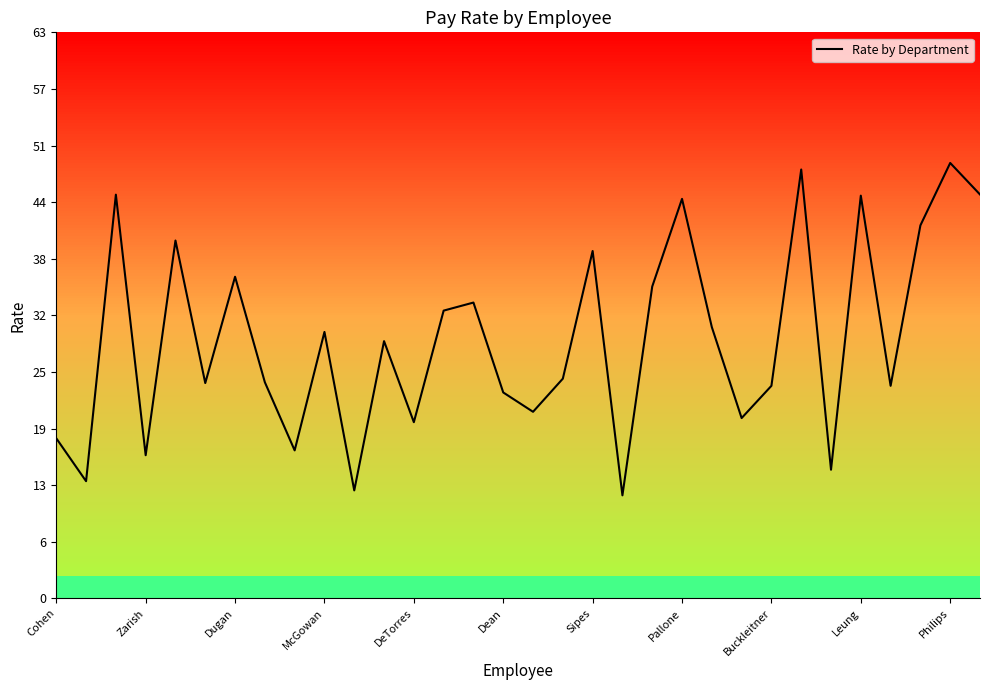

What is the minimum value shown in the chart?

11.5